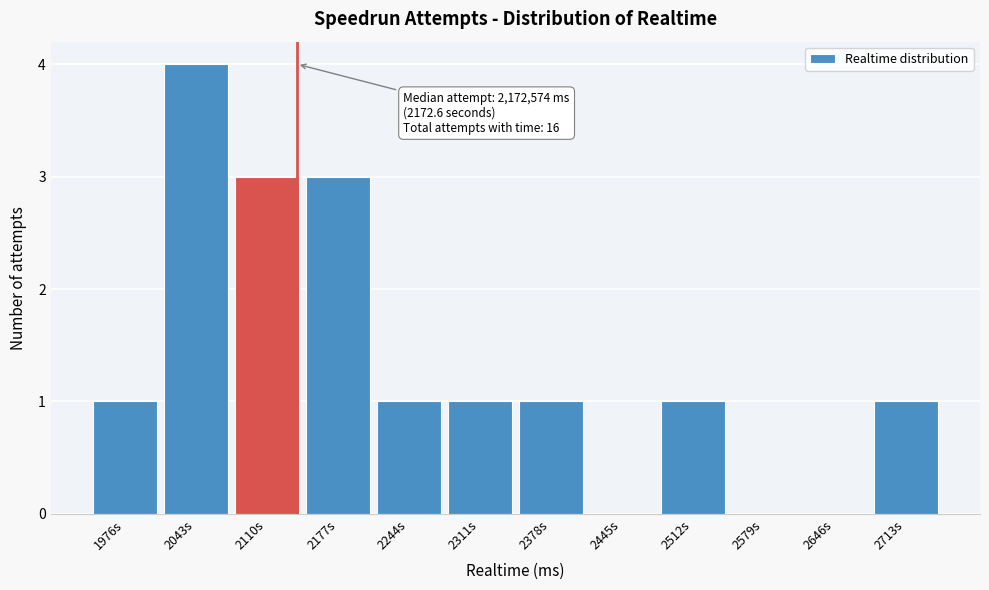

Reading right to left, extract all data points from this chart.

2713s=1	2646s=0	2579s=0	2512s=1	2445s=0	2378s=1	2311s=1	2244s=1	2177s=3	2110s=3	2043s=4	1976s=1